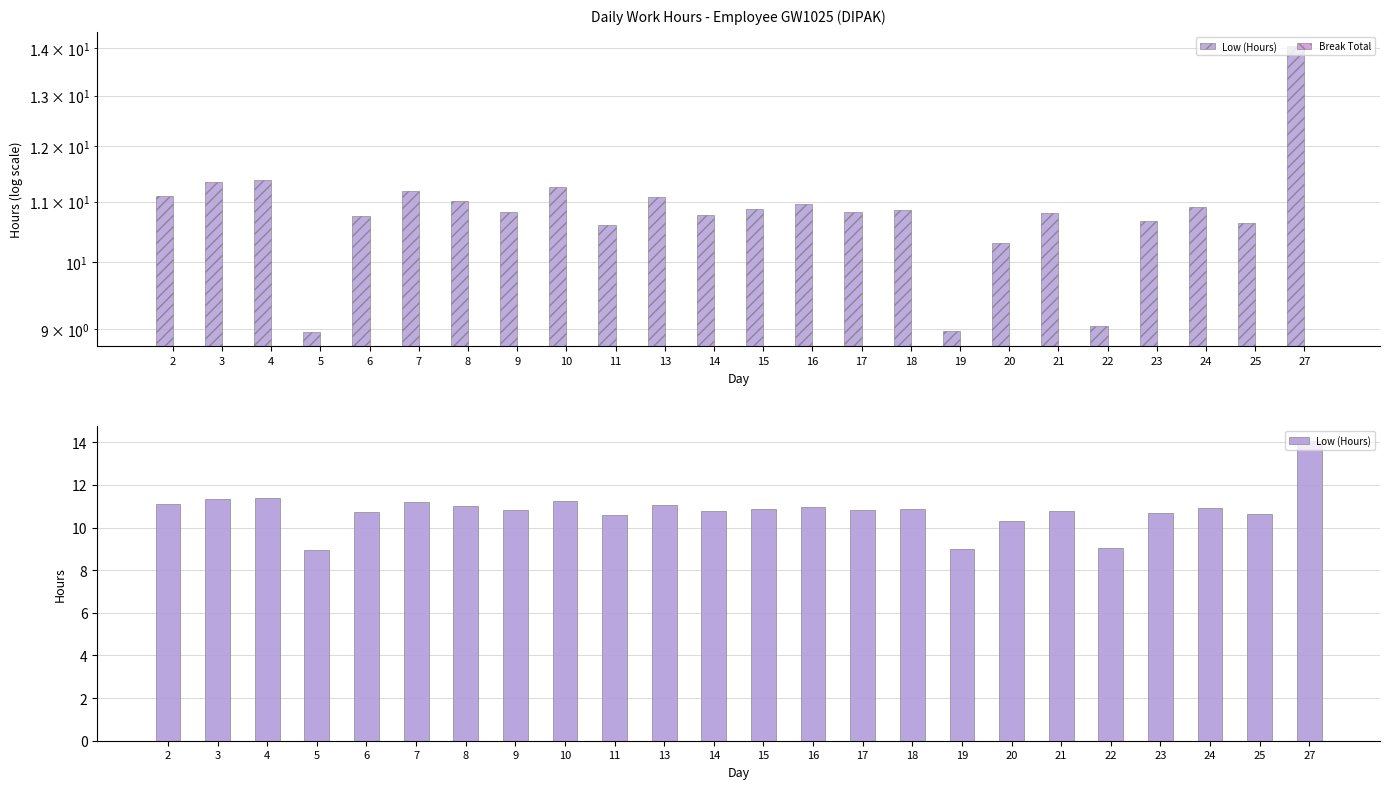

The Low (Hours) series shows 6.9 at 24. True or false?

False